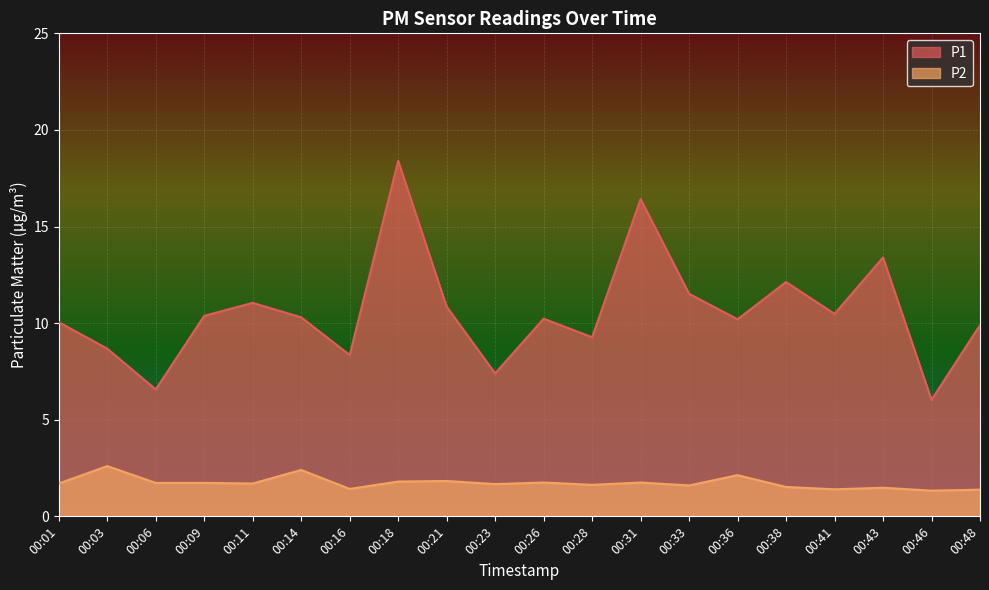

Count the number of data series in this chart.

2